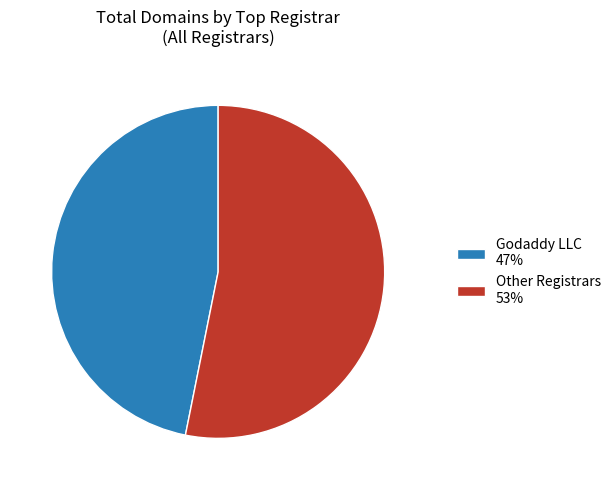

What is the smallest slice in the pie chart?

Godaddy LLC 47%